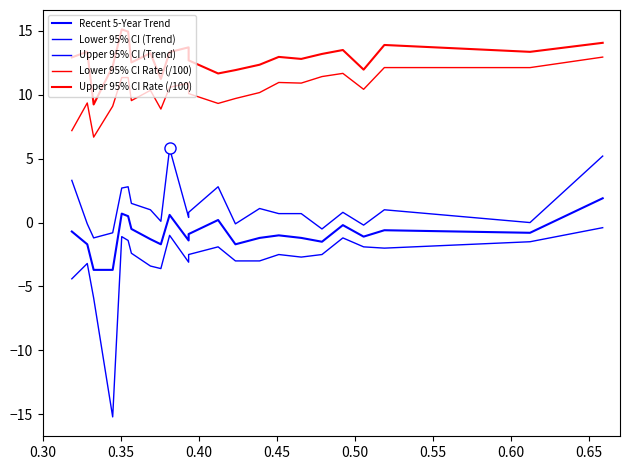

Reading left to right, list all the values displayed in this chart.

Recent 5-Year Trend: -0.7	-1.7	-3.7	-3.7	0.7	0.5	-0.5	-1.3	-1.7	0.6	-1.4	-0.9	0.2	-1.7	-1.2	-1.0	-1.2	-1.5	-0.2	-1.1	-0.6	-0.8	1.9
Lower 95% CI (Trend): -4.4	-3.2	-5.9	-15.2	-1.1	-1.4	-2.4	-3.4	-3.6	-1.0	-3.1	-2.5	-1.9	-3.0	-3.0	-2.5	-2.7	-2.5	-1.2	-1.9	-2.0	-1.5	-0.4
Upper 95% CI (Trend): 3.3	-0.1	-1.2	-0.8	2.7	2.8	1.5	1.0	0.1	5.8	0.4	0.8	2.8	-0.1	1.1	0.7	0.7	-0.5	0.8	-0.2	1.0	0.0	5.2
Lower 95% CI Rate (/100): 7.2	9.4	6.7	9.1	11.3	11.3	9.5	10.3	8.9	10.6	10.9	10.1	9.3	9.7	10.2	11.0	10.9	11.4	11.7	10.4	12.1	12.1	12.9
Upper 95% CI Rate (/100): 12.9	13.4	9.2	12.2	15.1	14.9	12.5	13.3	11.2	13.3	13.7	12.7	11.7	11.9	12.3	13.0	12.8	13.2	13.5	12.0	13.9	13.4	14.1